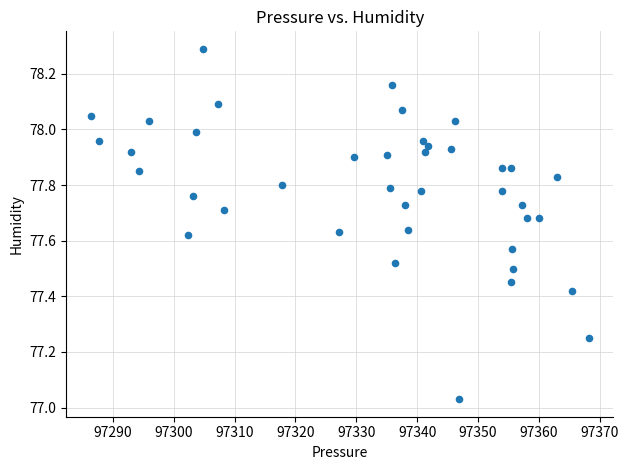

What is the range of Y values (max minus min)?

1.3